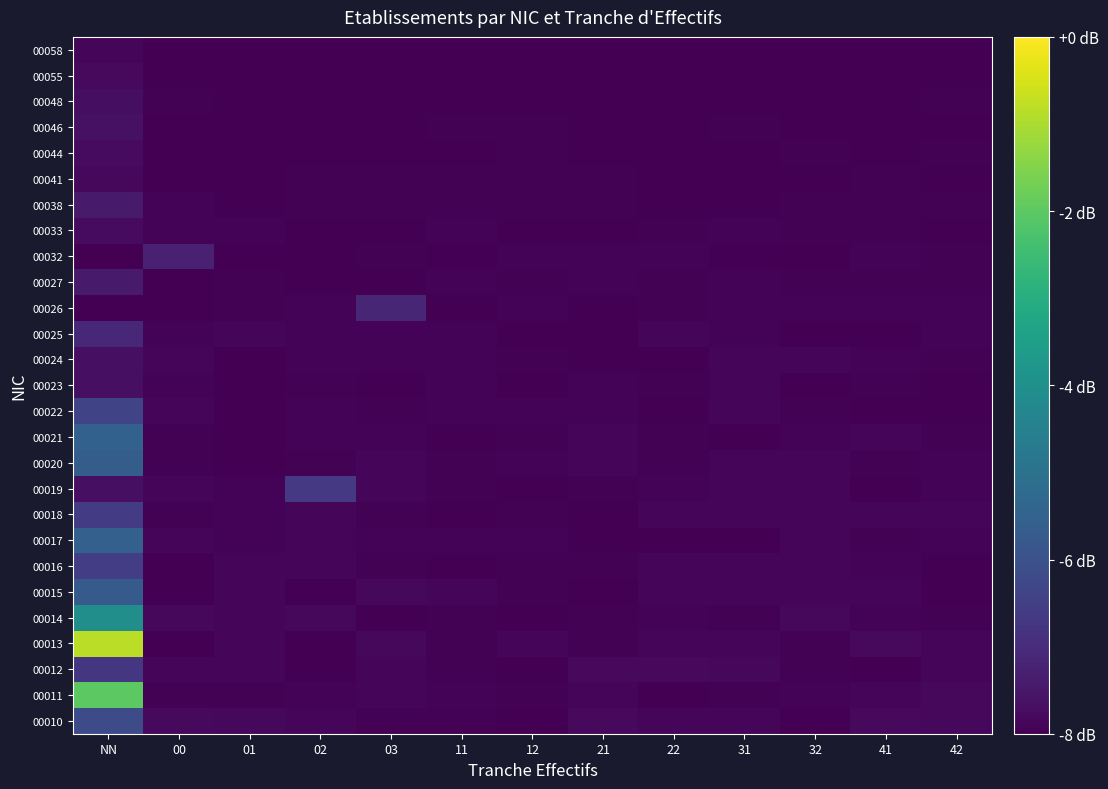

At which category is the sum across all series the highest?

NN